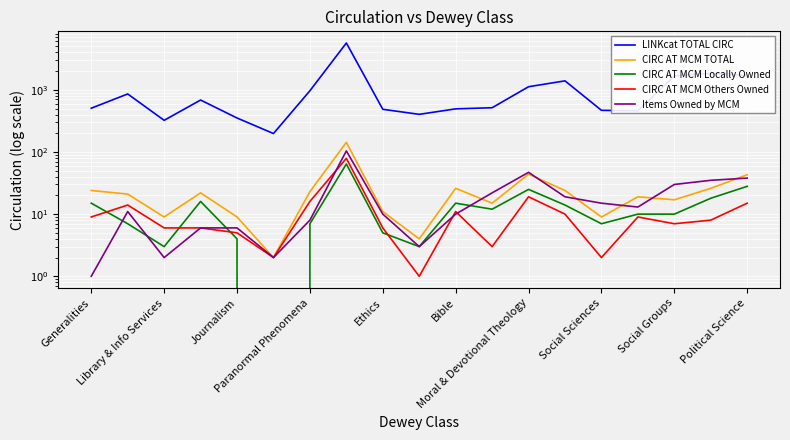

Reading right to left, extract all data points from this chart.

LINKcat TOTAL CIRC: 1691	1848	1671	460	468	1394	1121	515	494	403	486	5666	966	198	352	685	323	858	506
CIRC AT MCM TOTAL: 43	26	17	19	9	24	44	15	26	4	11	143	23	2	9	22	9	21	24
CIRC AT MCM Locally Owned: 28	18	10	10	7	14	25	12	15	3	5	64	7	0	4	16	3	7	15
CIRC AT MCM Others Owned: 15	8	7	9	2	10	19	3	11	1	6	79	16	2	5	6	6	14	9
Items Owned by MCM: 38	35	30	13	15	19	47	22	10	3	10	104	8	2	6	6	2	11	1